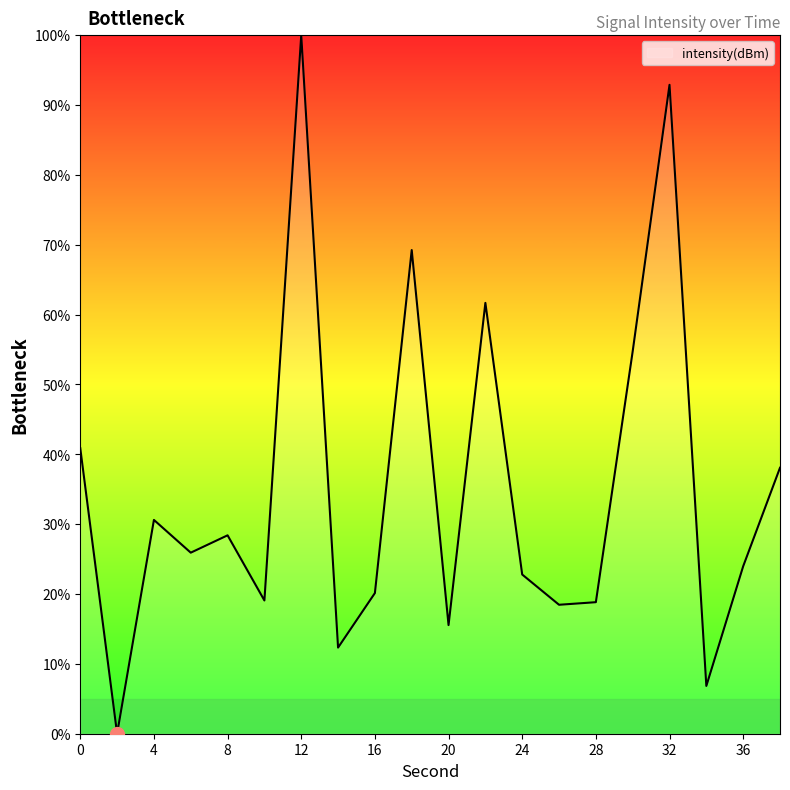

What is the average value?

35.0